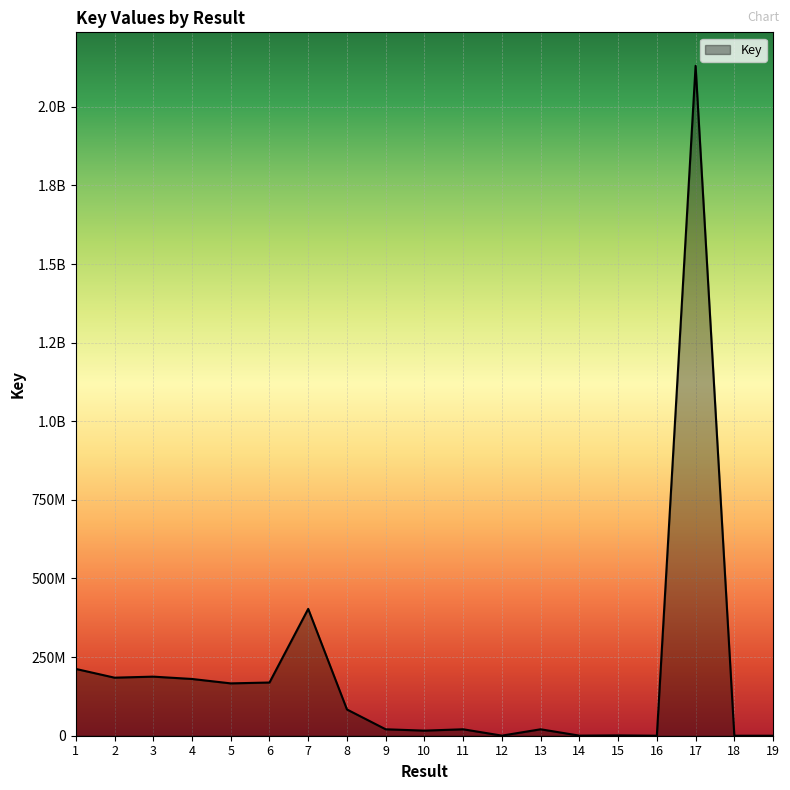

Does the chart display data point markers on the line(s)?

No